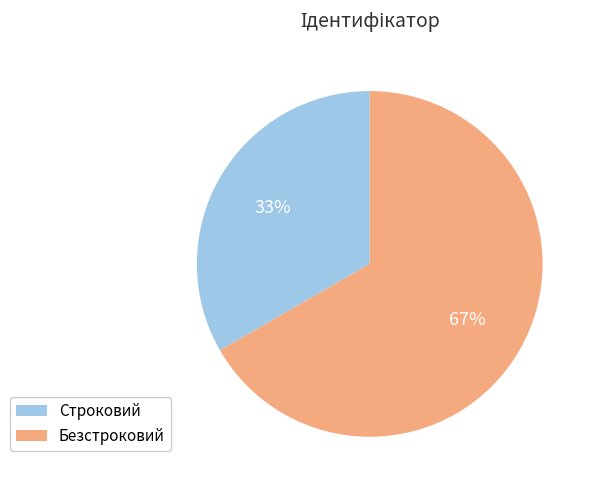

Do Строковий and Безстроковий together represent more than half of the pie?

Yes